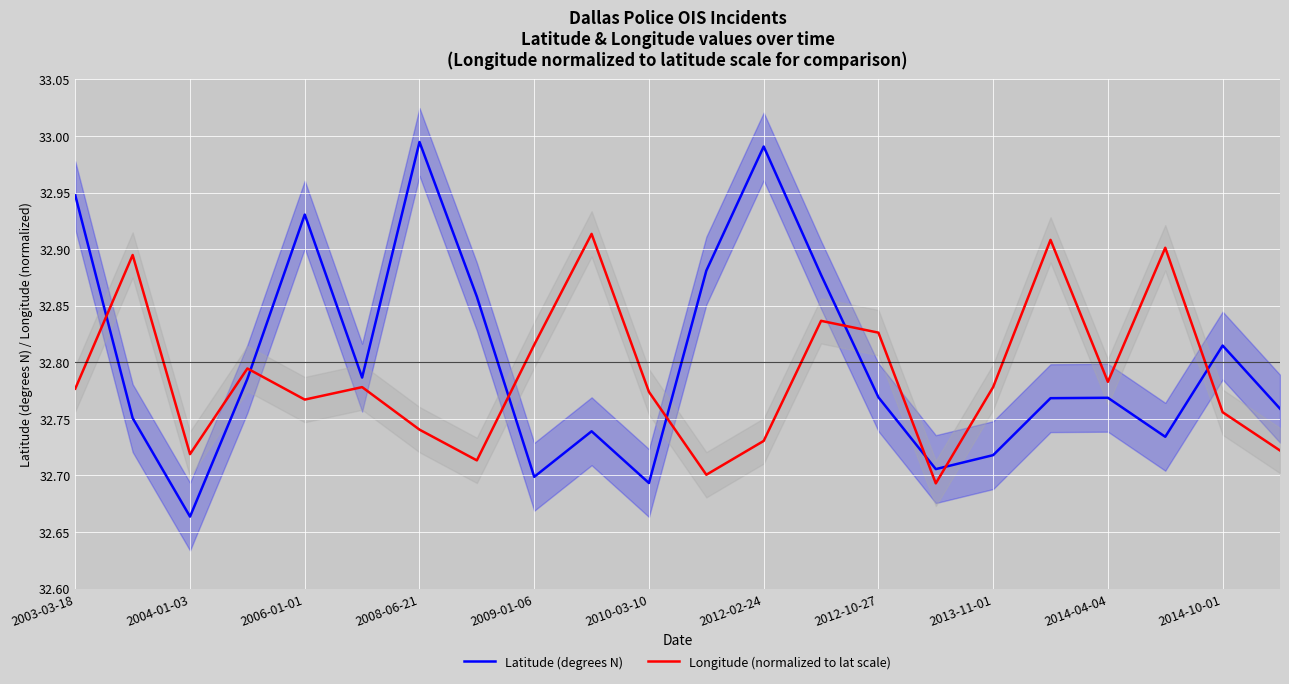

Which series has the largest total across all categories?

Latitude (degrees N)